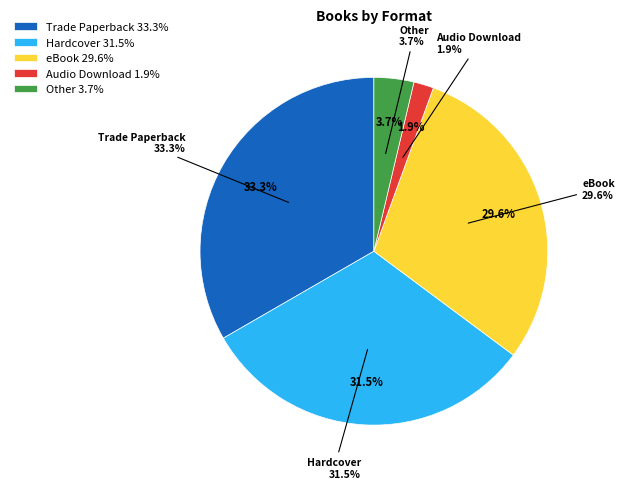

How many slices are in this pie chart?

5